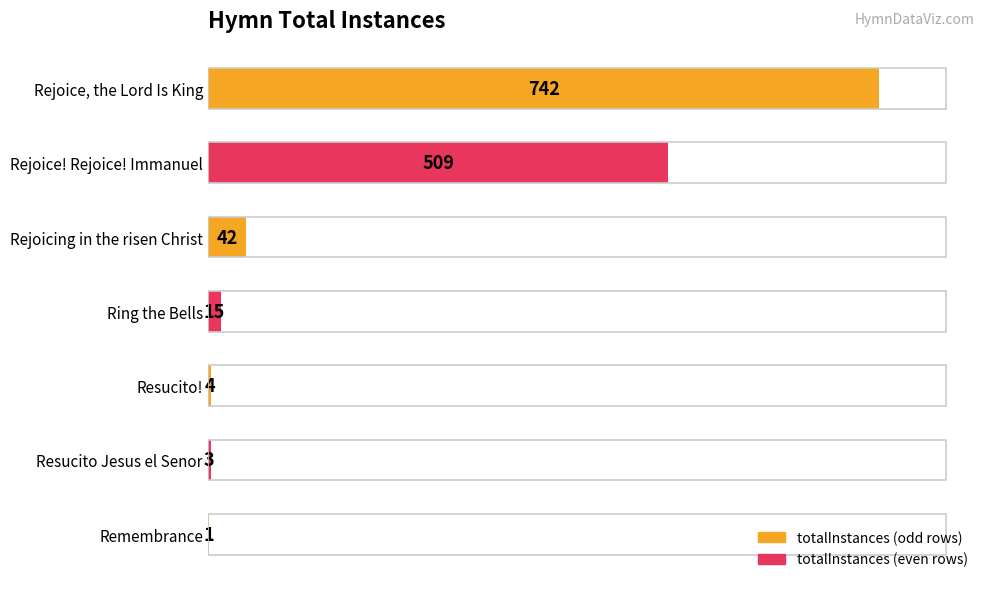

The value at Remembrance is 1. True or false?

True